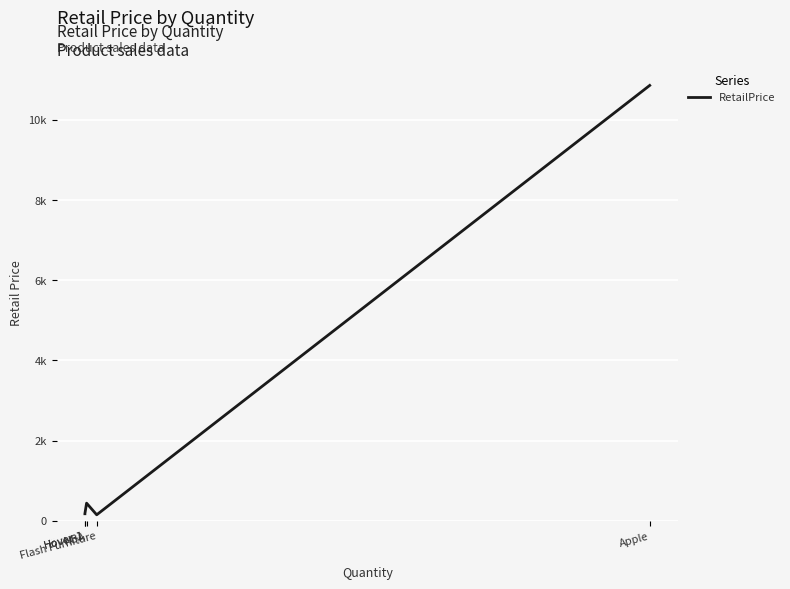

The chart shows a value of 10854.4 at Apple. True or false?

True